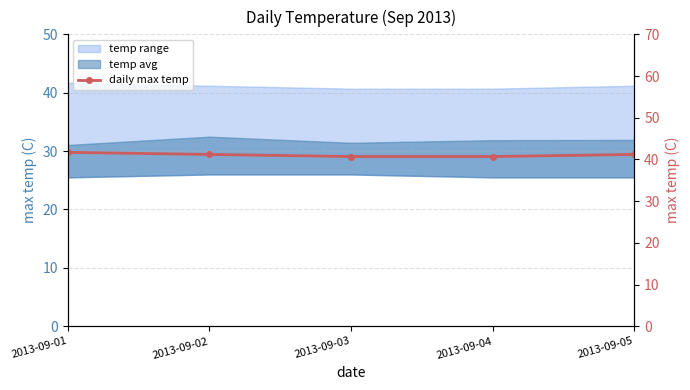

What is the difference between the second highest and second lowest values?

0.5